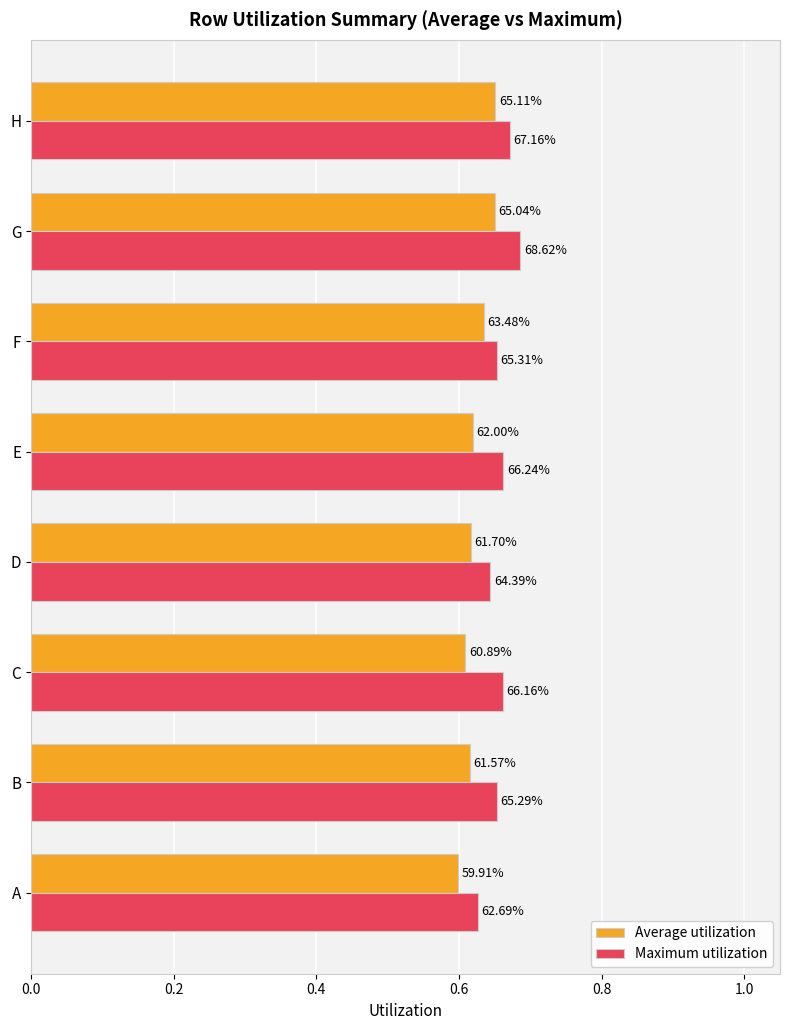

Reading left to right, extract all data points from this chart.

Average utilization: 0.6	0.6	0.6	0.6	0.6	0.6	0.7	0.7
Maximum utilization: 0.6	0.7	0.7	0.6	0.7	0.7	0.7	0.7